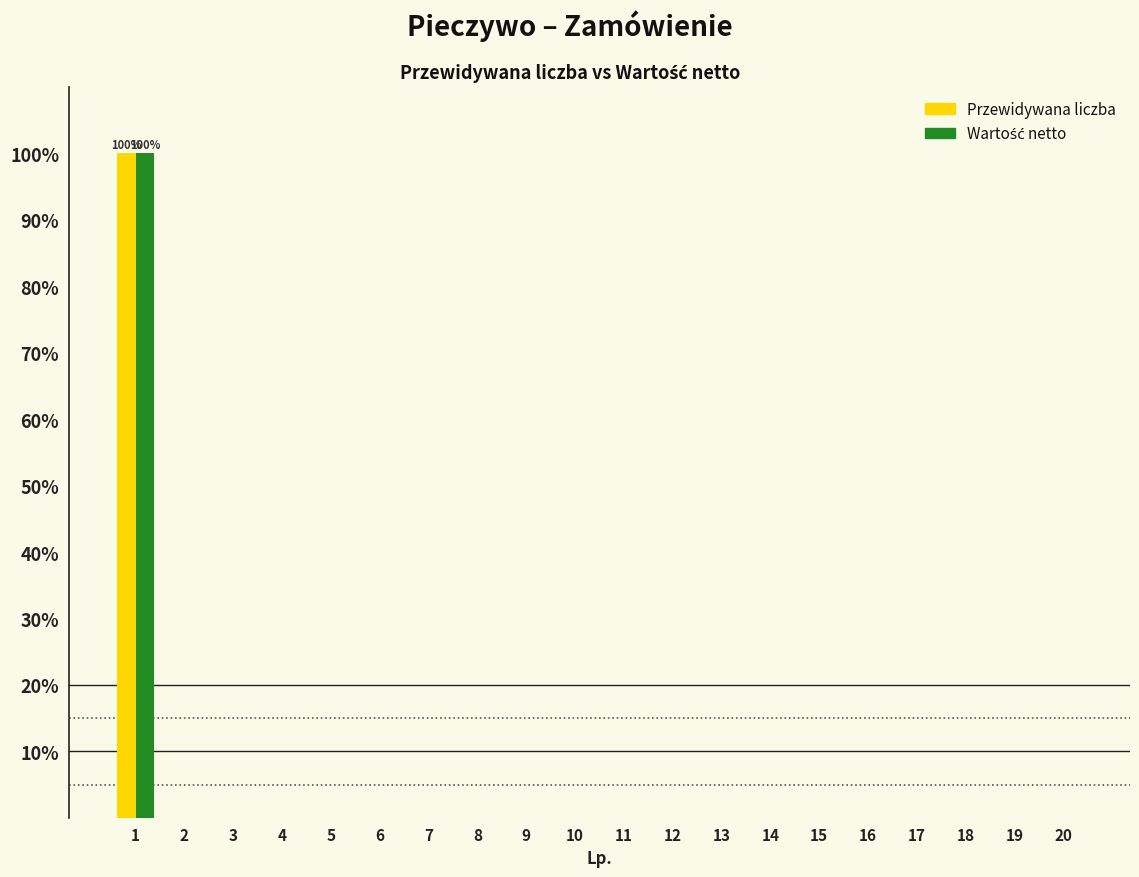

The Przewidywana liczba series shows 0 at 4. True or false?

True